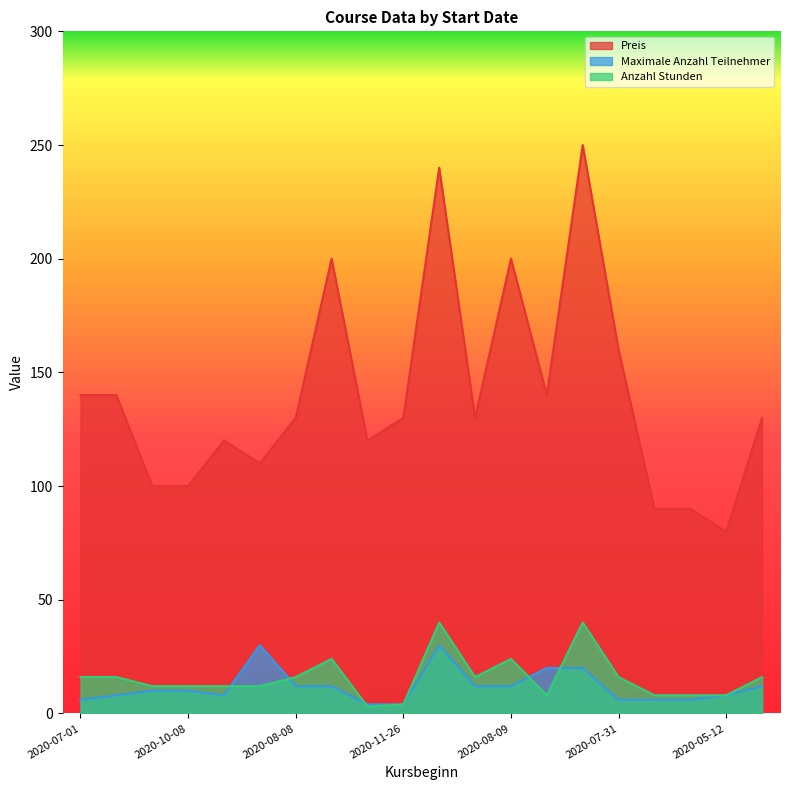

Reading right to left, extract all data points from this chart.

Preis: 130	80	90	90	160	250	140	200	130	240	130	120	200	130	110	120	100	100	140	140
Maximale Anzahl Teilnehmer: 12	8	6	6	6	20	20	12	12	30	4	4	12	12	30	8	10	10	8	6
Anzahl Stunden: 16	8	8	8	16	40	8	24	16	40	4	3	24	16	12	12	12	12	16	16